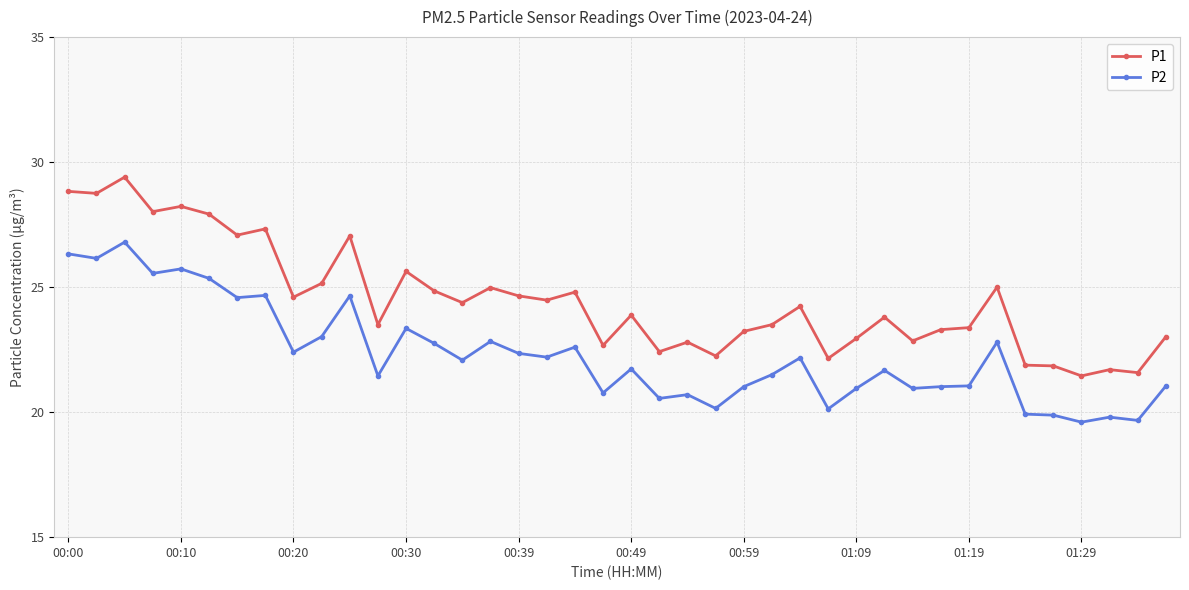

What is the maximum value for P2?

26.8